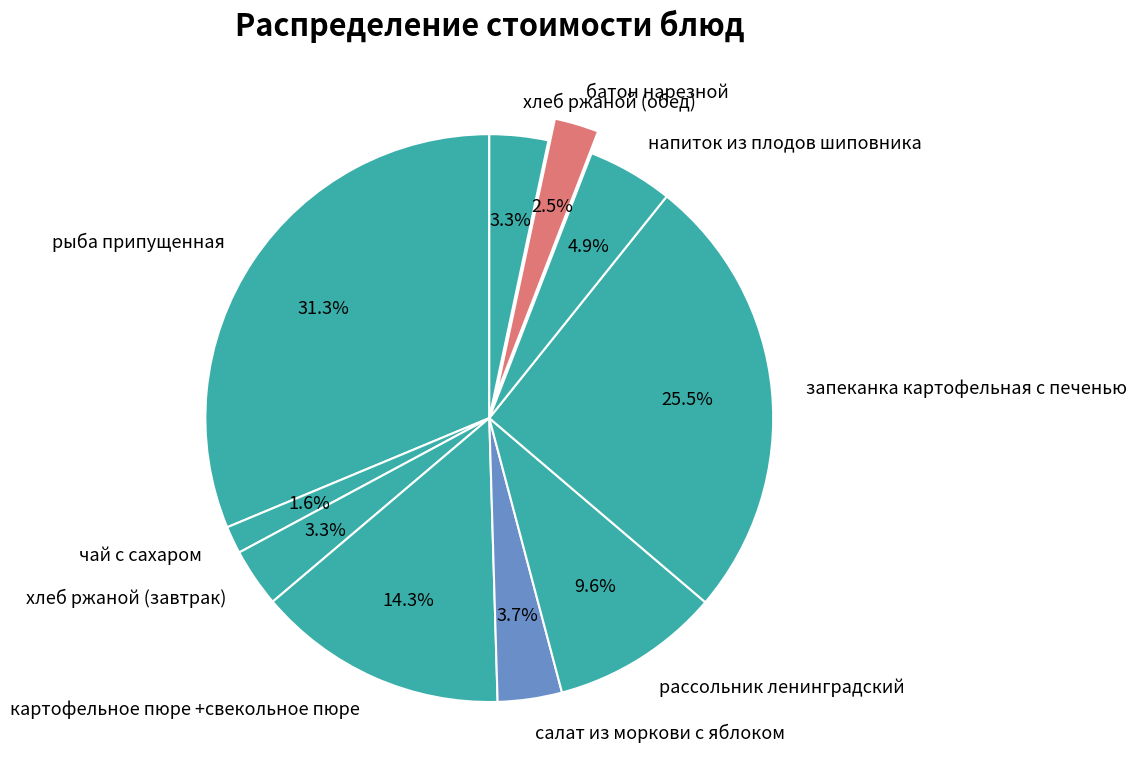

Between напиток из плодов шиповника and хлеб ржаной (обед), which is larger?

напиток из плодов шиповника